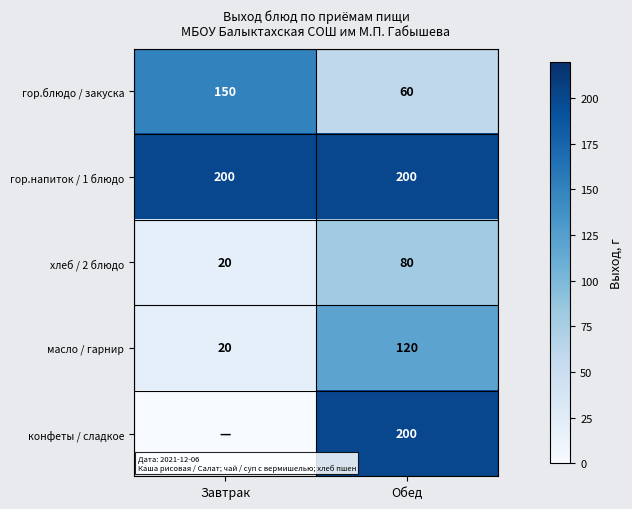

Is the value of гор.блюдо / закуска at Обед greater than the value of гор.напиток / 1 блюдо at Обед?

No